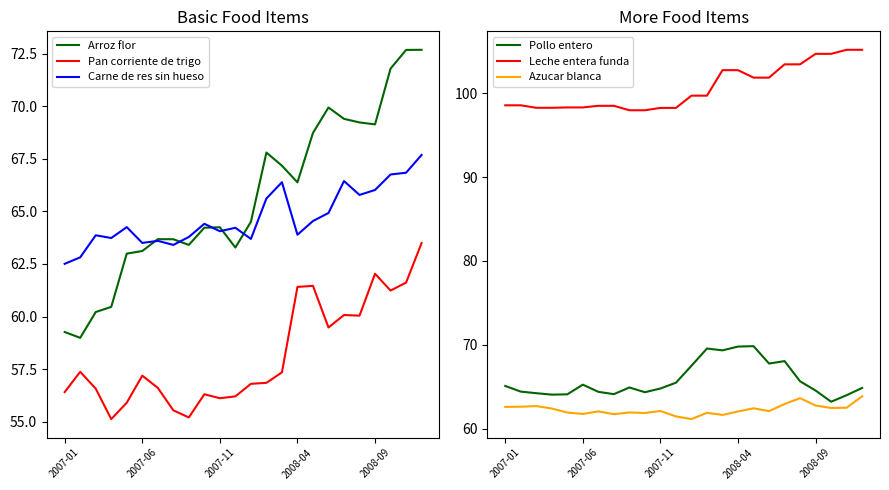

Which category has the lowest value in the Carne de res sin hueso series?

2007-01